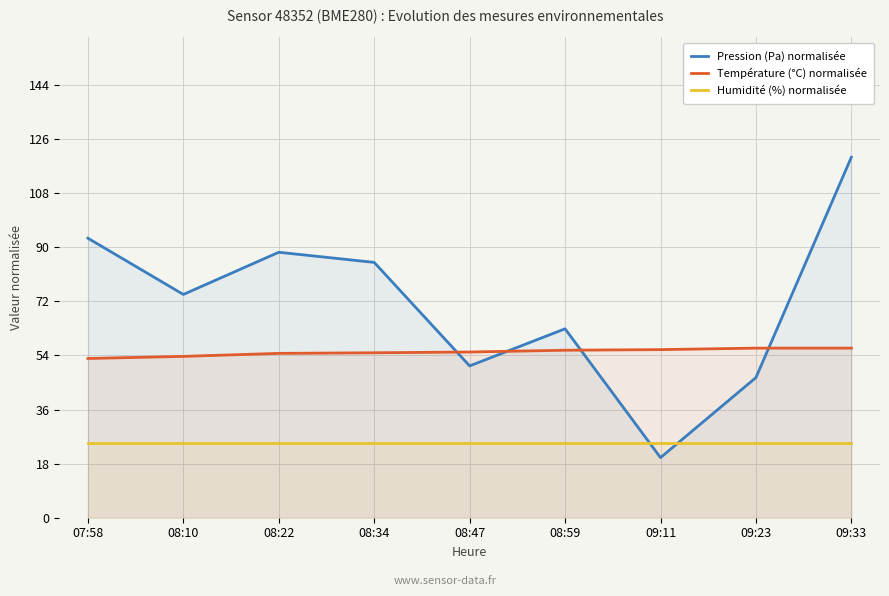

What is the label of the 4th point from the right?

08:59